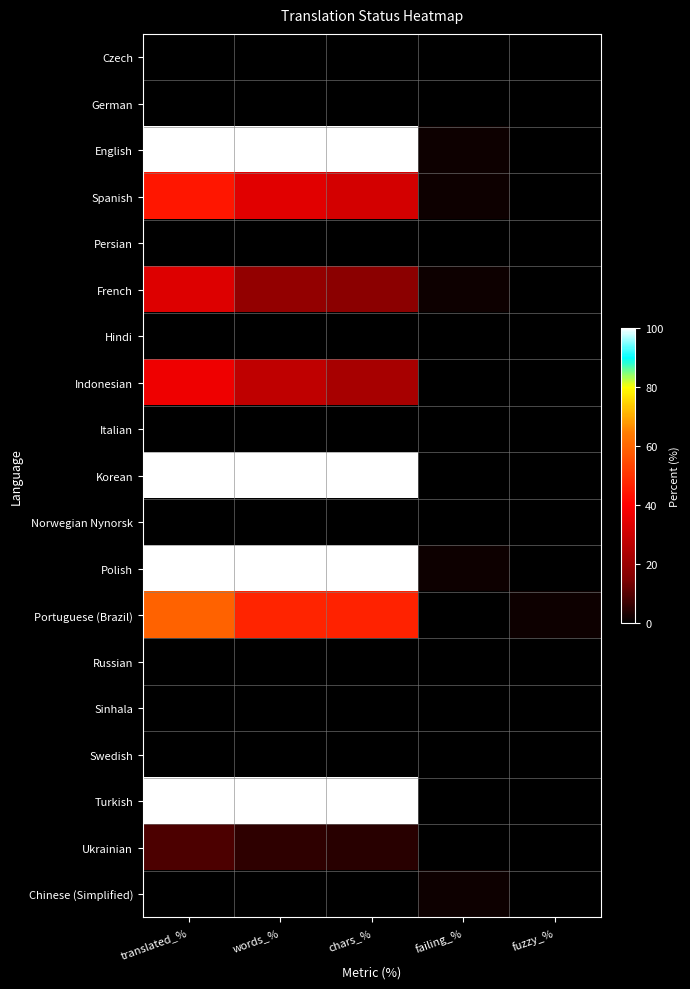

Which category has the highest value across all series?

translated_%